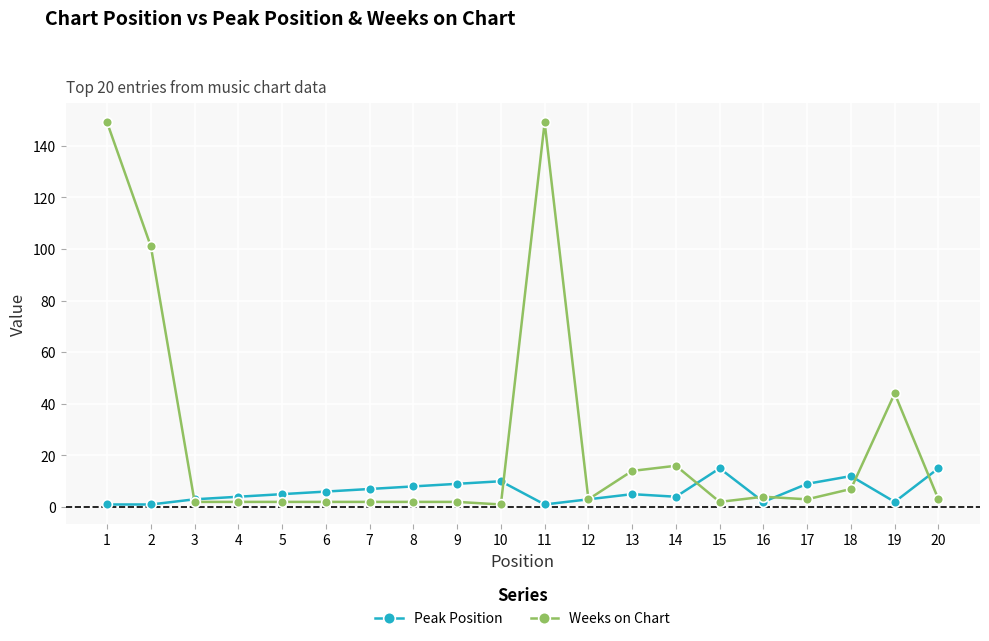

Is it true that Peak Position equals 4 at 4?

True